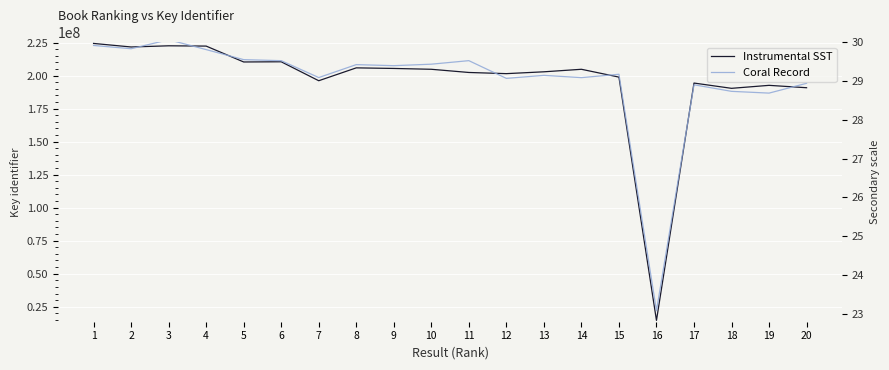

True or false: Coral Record has a value of 219695407.6 at 4.

True